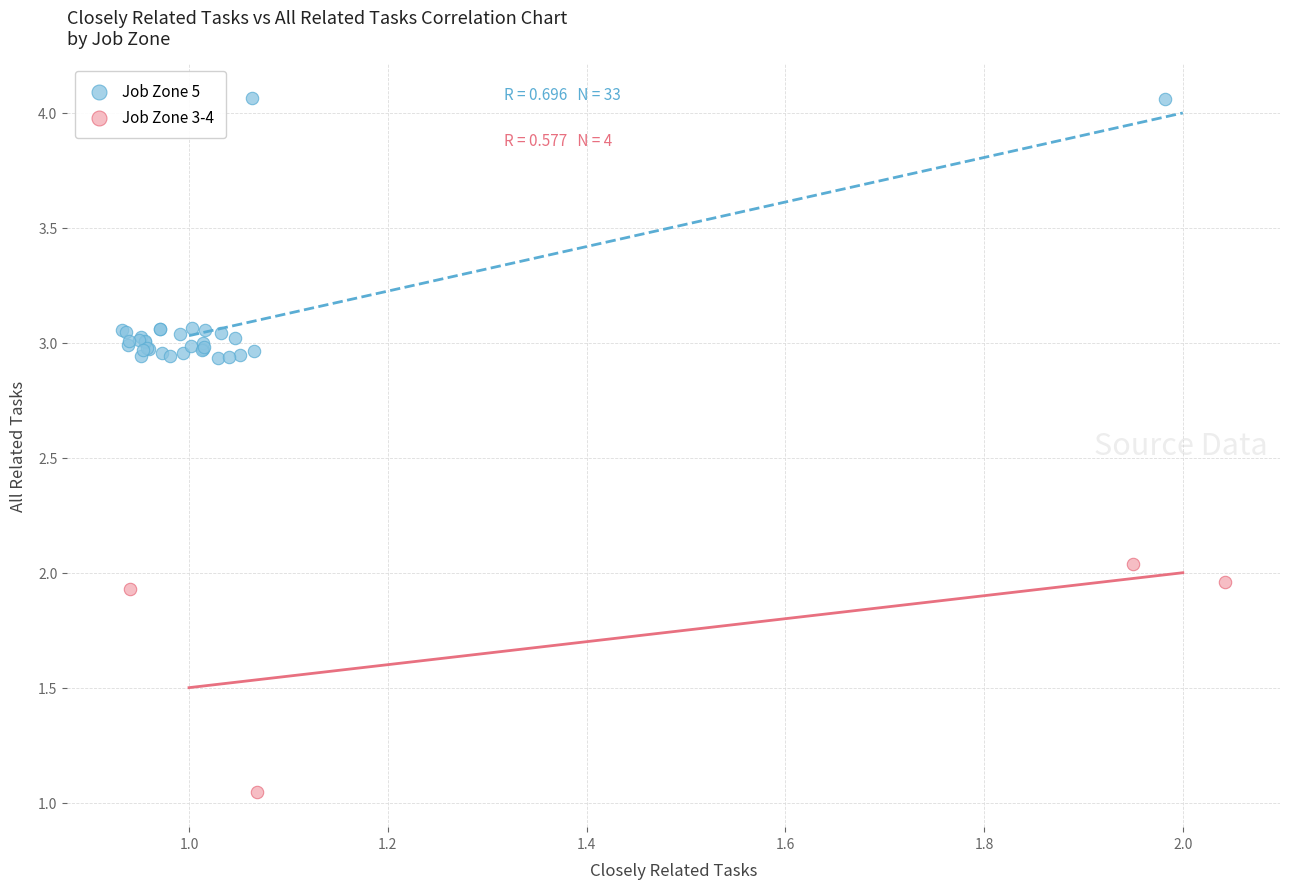

What are all the series names shown in the legend?

Job Zone 5, Job Zone 3-4